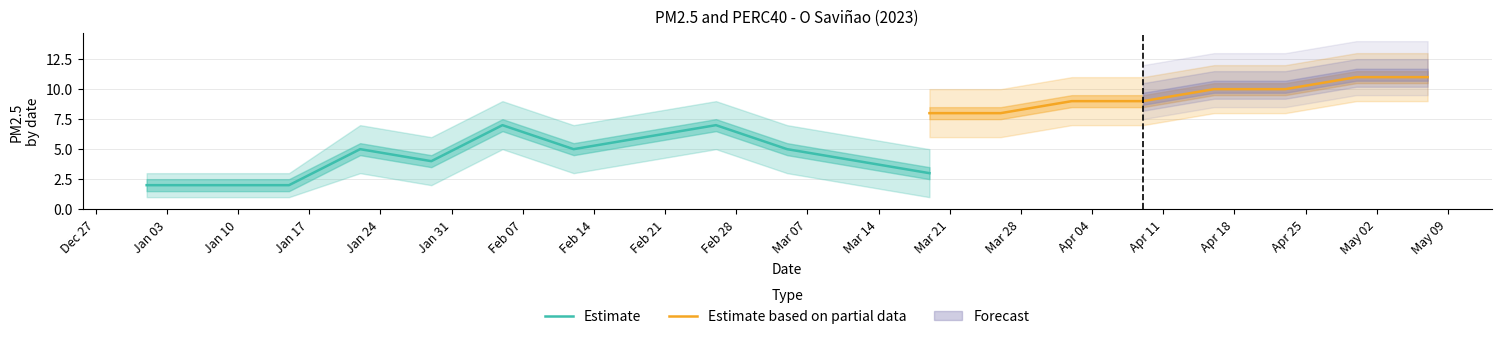

What position from the left is 2023-01-29?

5